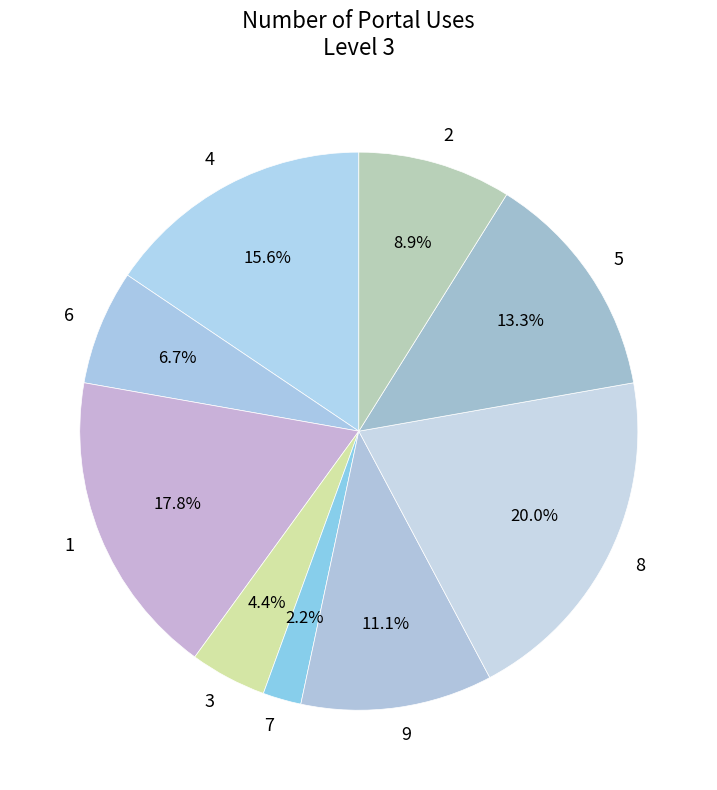

Count the number of slices in the pie.

9